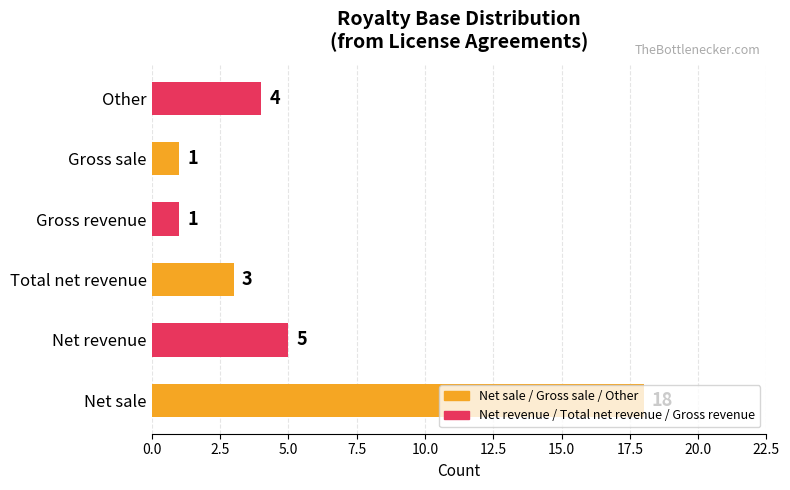

What is the difference between the second highest and minimum values?

4